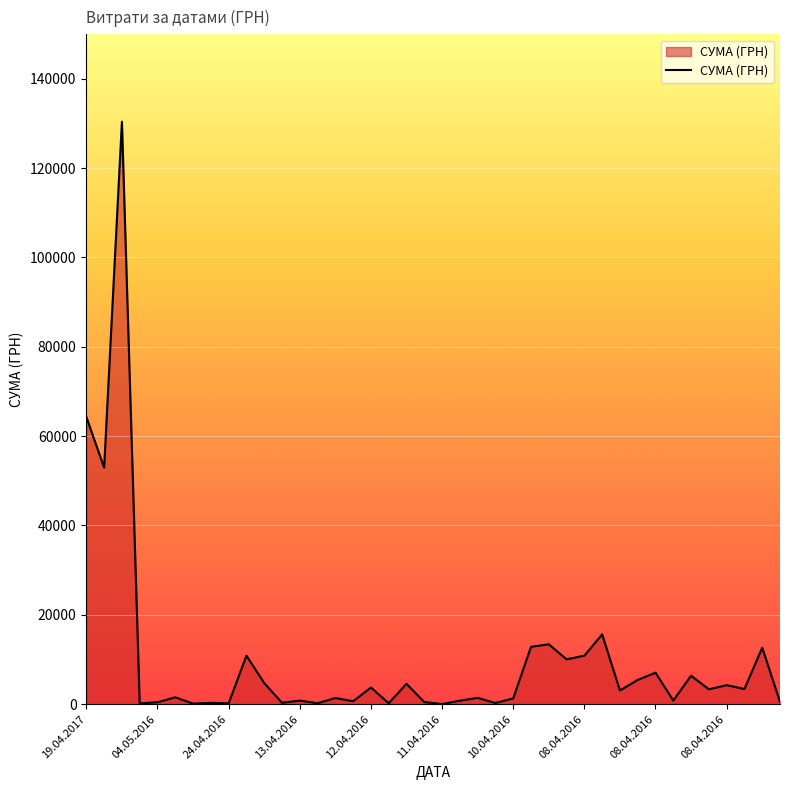

What is the difference between the maximum and minimum values?

130357.3